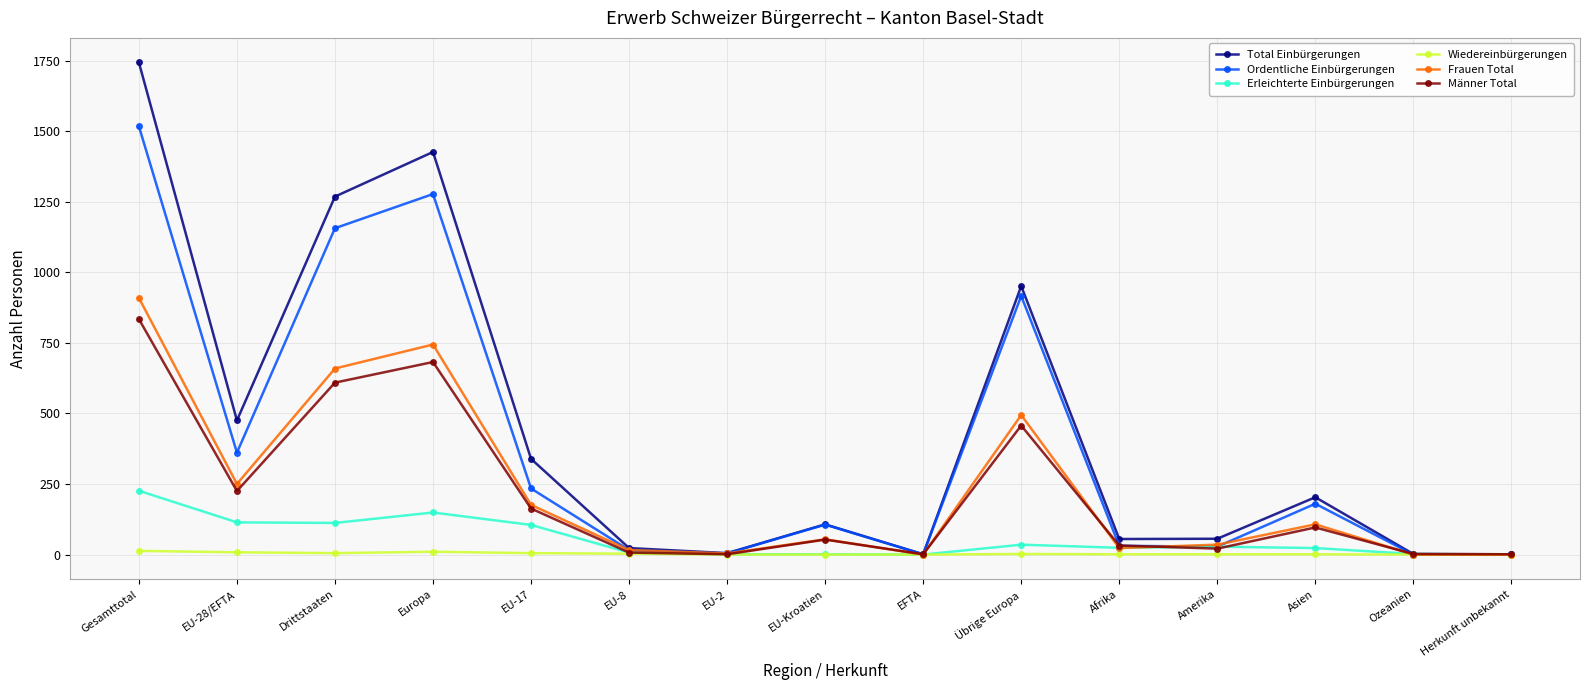

What is the maximum value for Frauen Total?

909